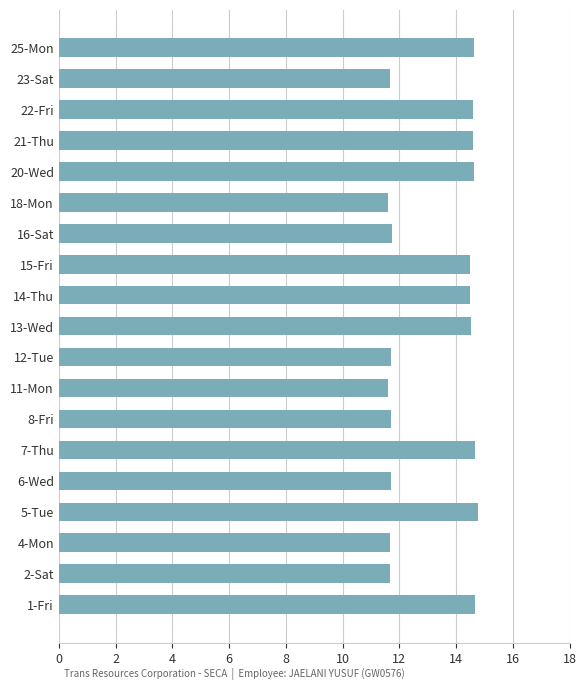

What is the ratio of the value at 21-Thu to the value at 6-Wed?

1.2